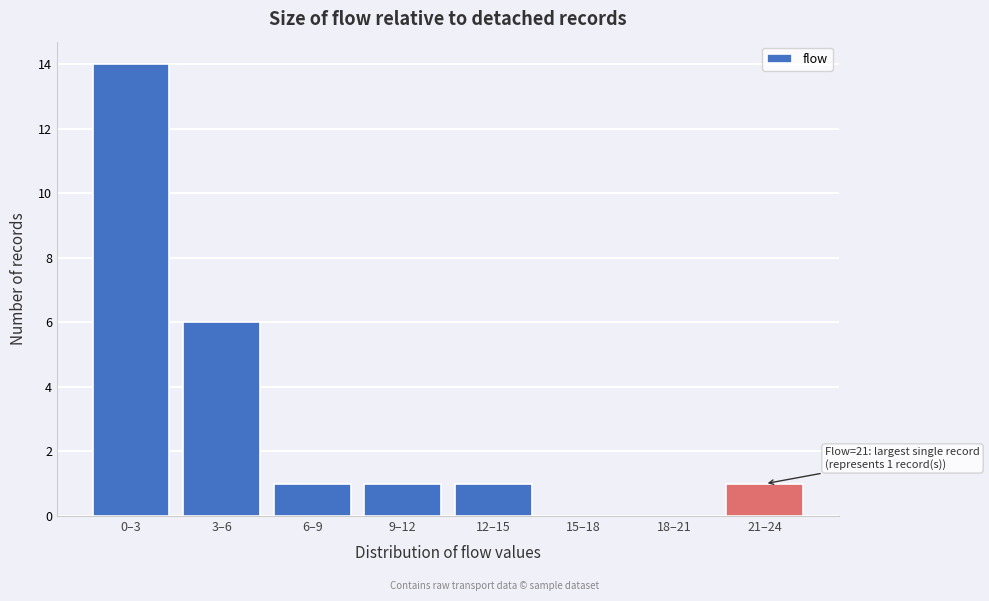

Reading left to right, extract all data points from this chart.

0–3=14	3–6=6	6–9=1	9–12=1	12–15=1	15–18=0	18–21=0	21–24=1